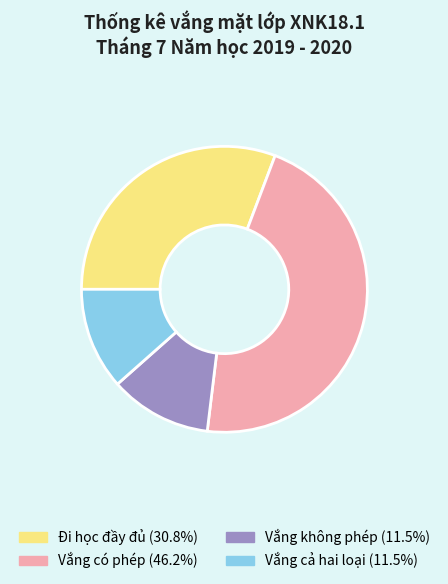

Count the number of slices in the pie.

4